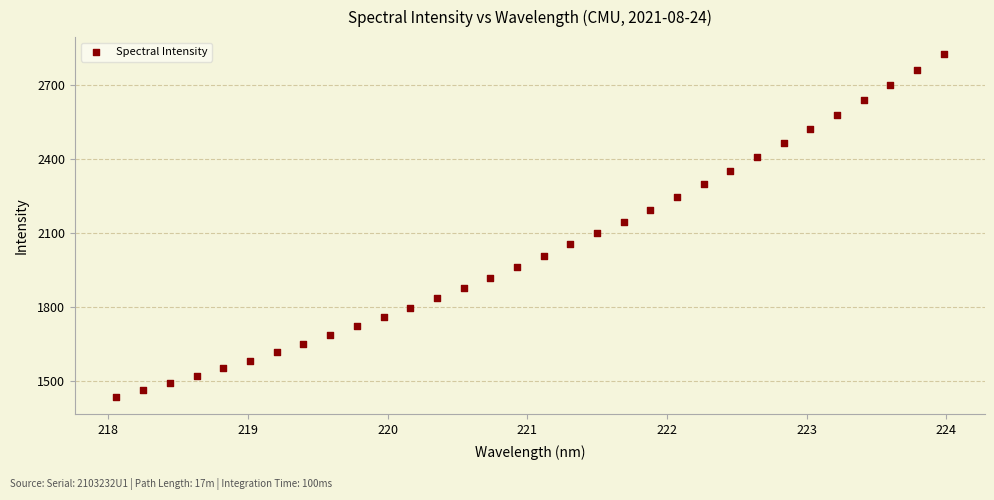

What is the range of Y values (max minus min)?

1390.0